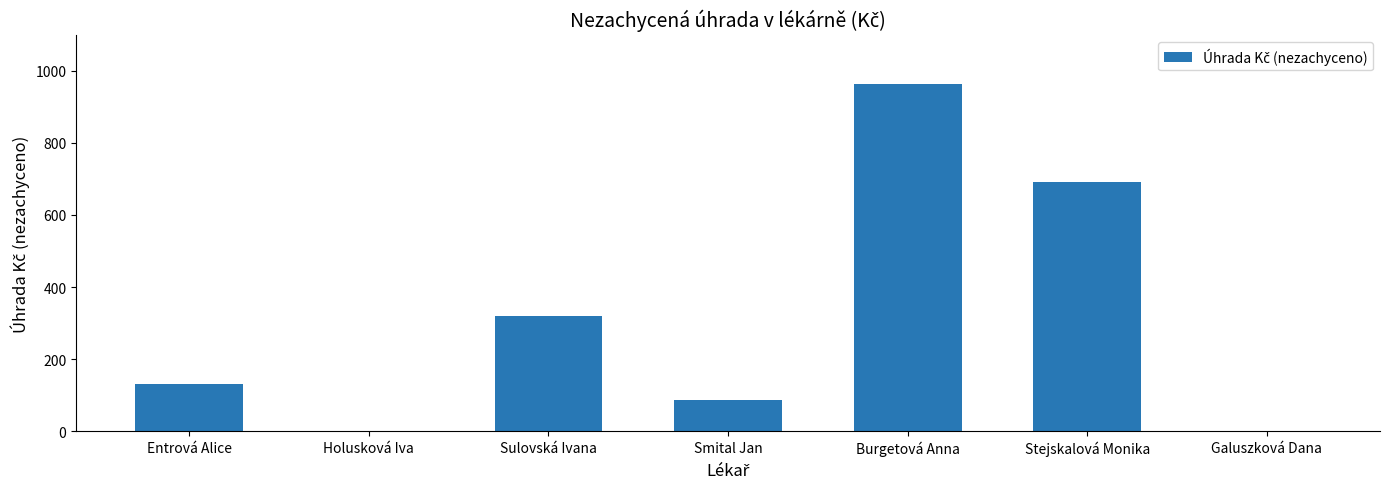

True or false: the data shows 0.0 at Galuszková Dana.

True